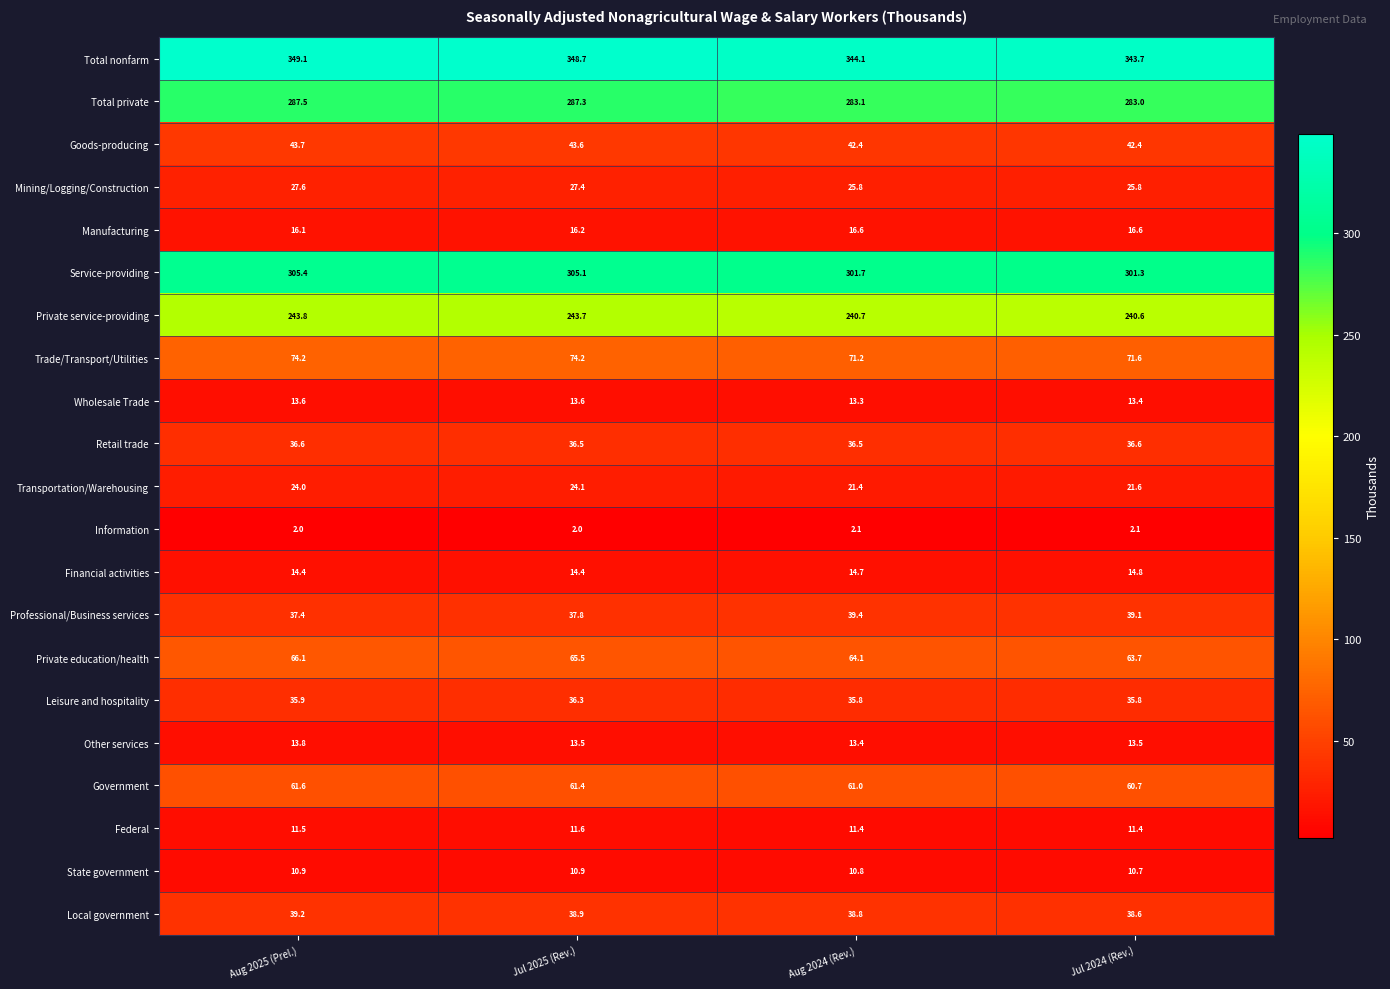

What is the sum of the Leisure and hospitality values at Jul 2024 (Rev.) and Aug 2025 (Prel.)?

71.7